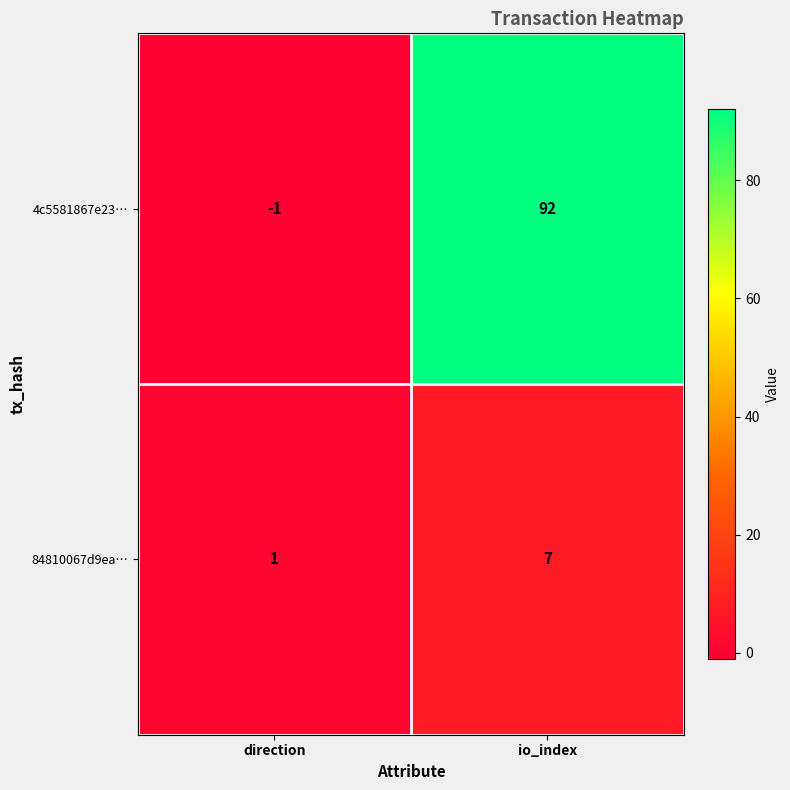

Which series changed the most between direction and io_index?

4c5581867e23…